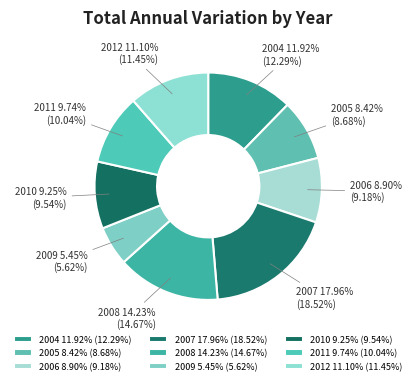

Is the sum of 2004 and 2012 greater than half?

No